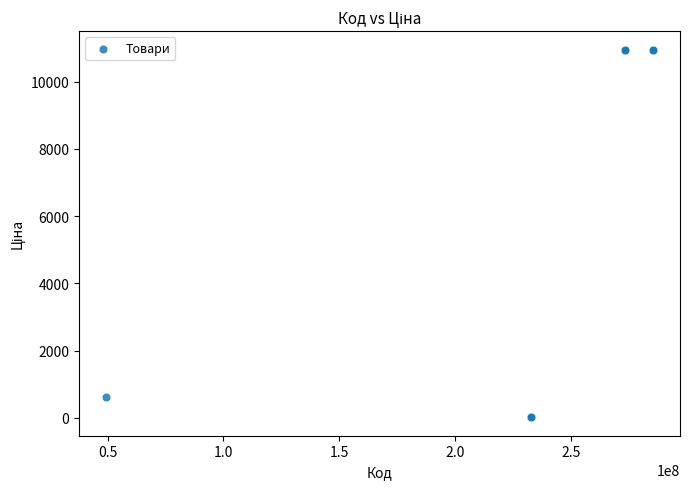

What Y value in the scatter plot is closest to 5483?

611.6